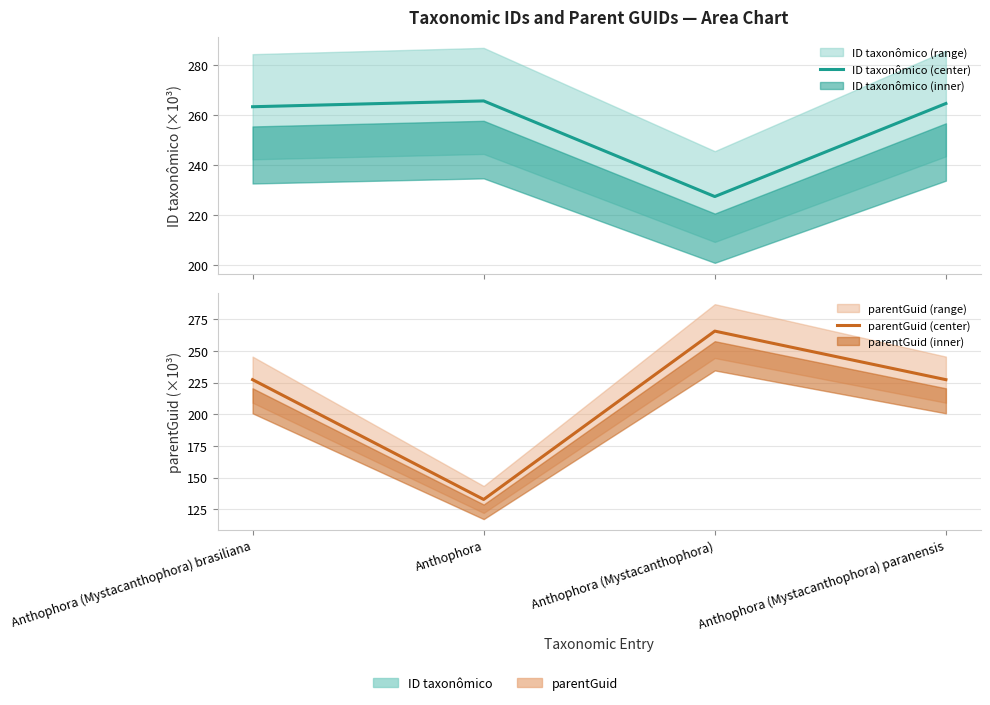

True or false: ID taxonômico (center) has more than 1 interior local peaks.

False